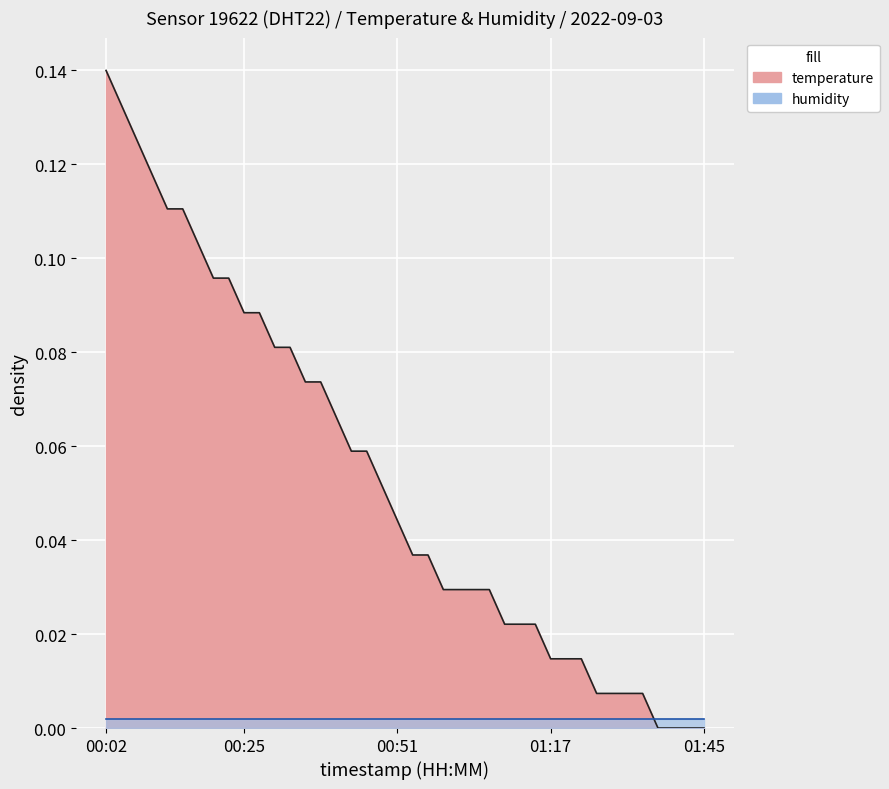

Where is the data nearest to the value 0?

2022-09-03T01:36:57